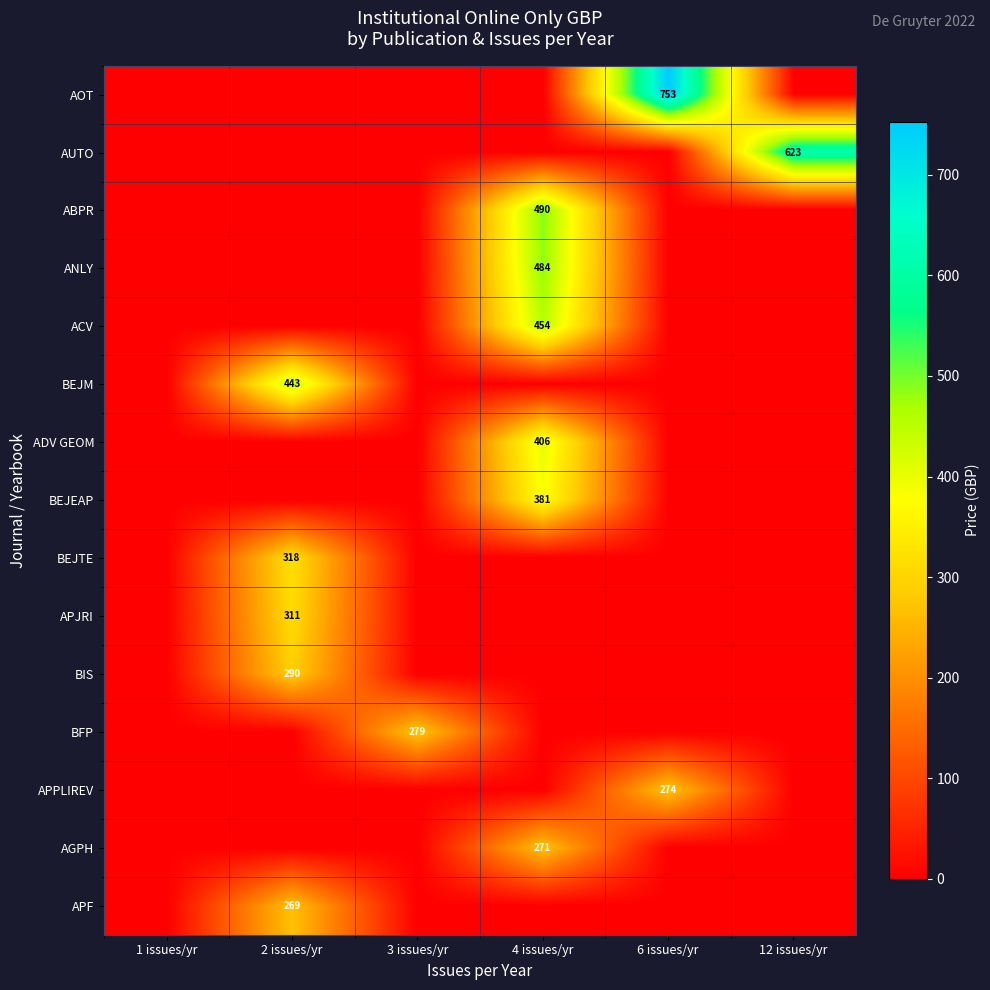

What is the difference between the highest and lowest values at 6 issues/yr?

753